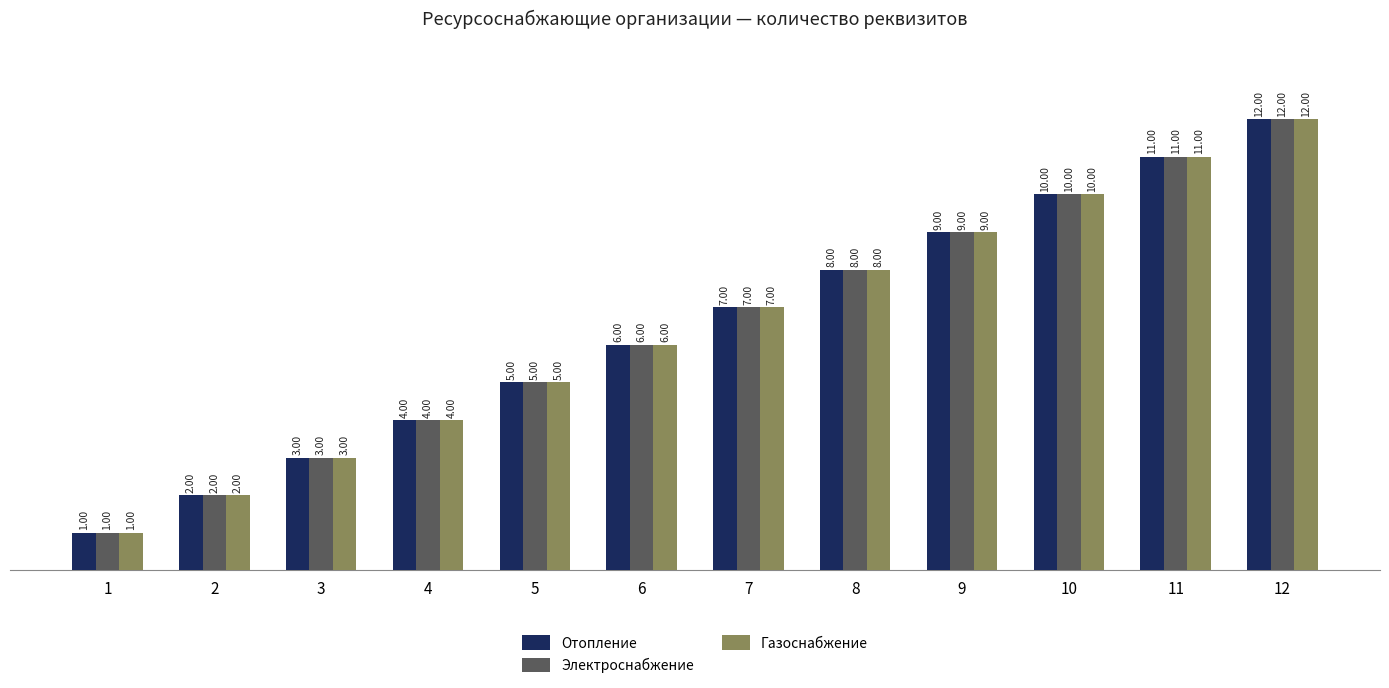

Which label corresponds to the smallest value in the chart?

1